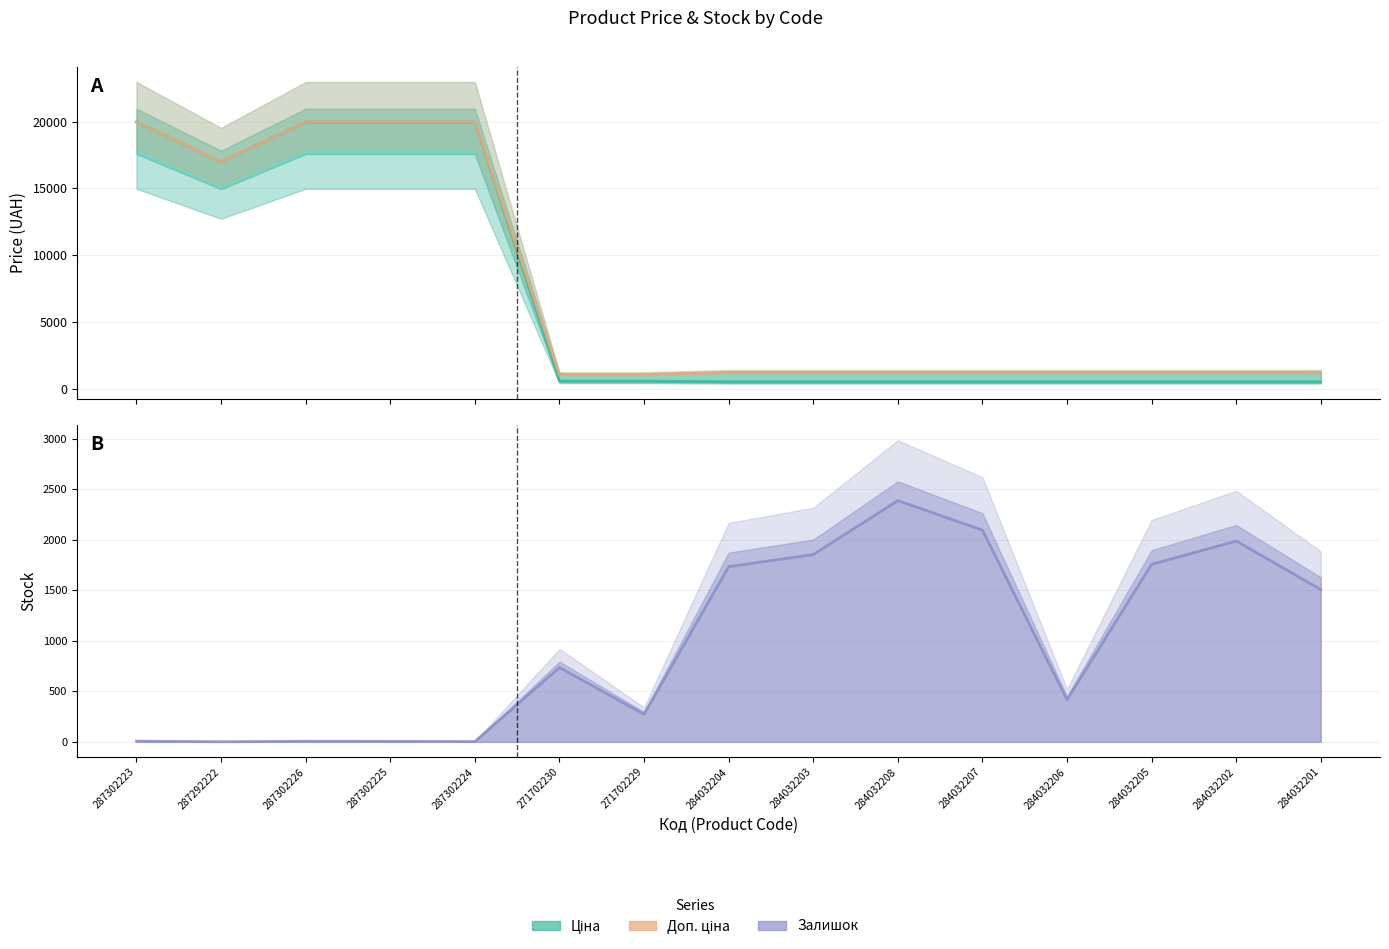

Where is the first local minimum for Доп. ціна?

287292222